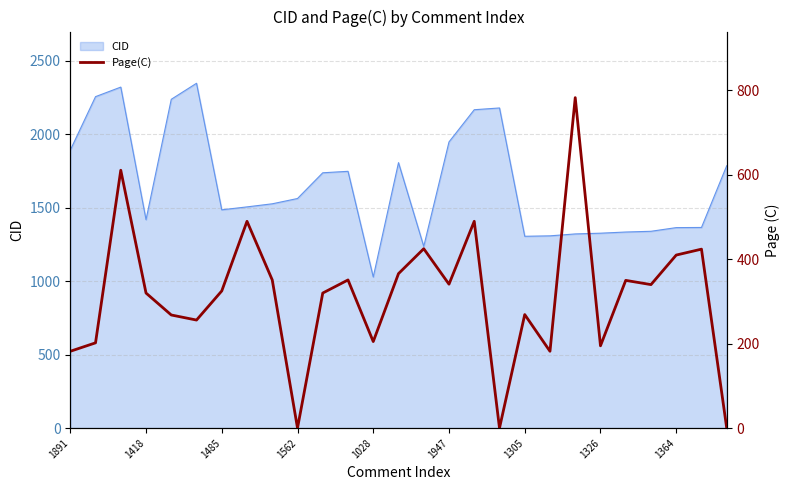

Which category has the lowest value in the CID series?

1028